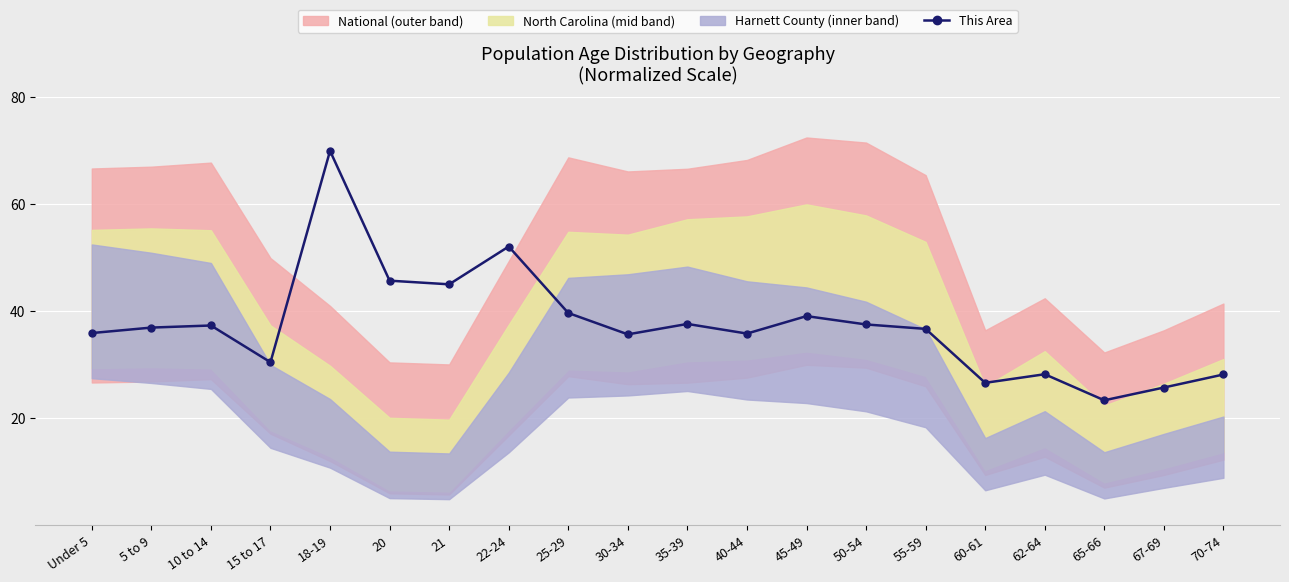

What is the value of the 3rd point from the left?

37.3